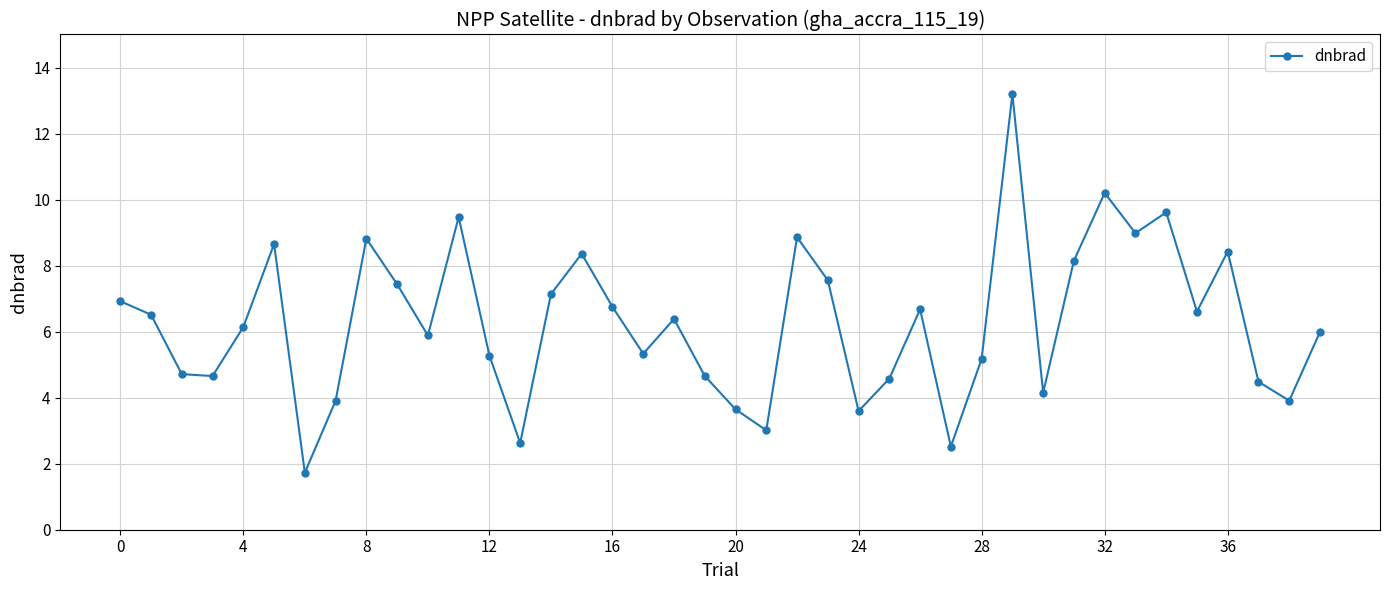

What is the value of the 3rd point from the left?

4.7